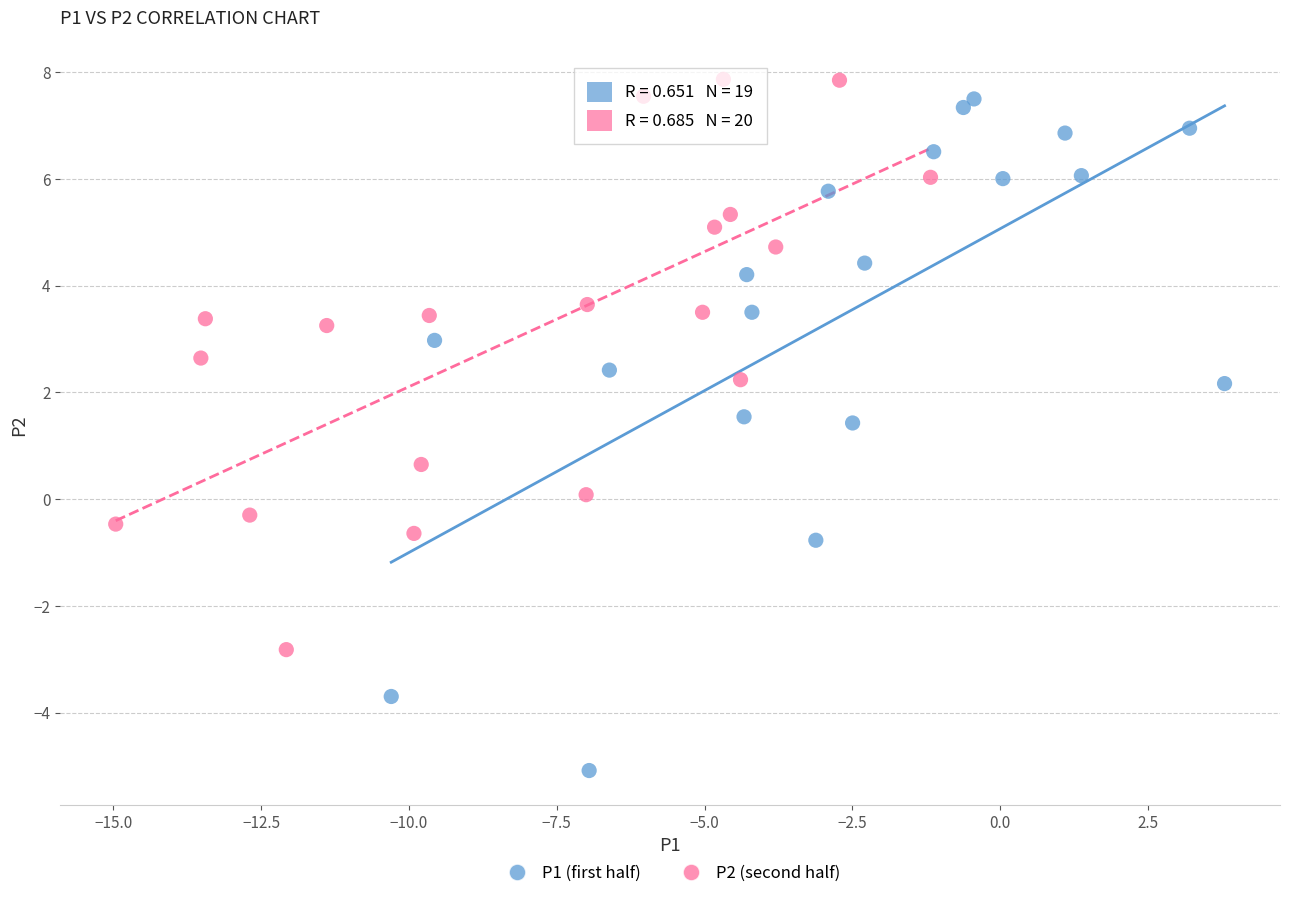

Which series contains the lowest Y value?

P1 (first half)